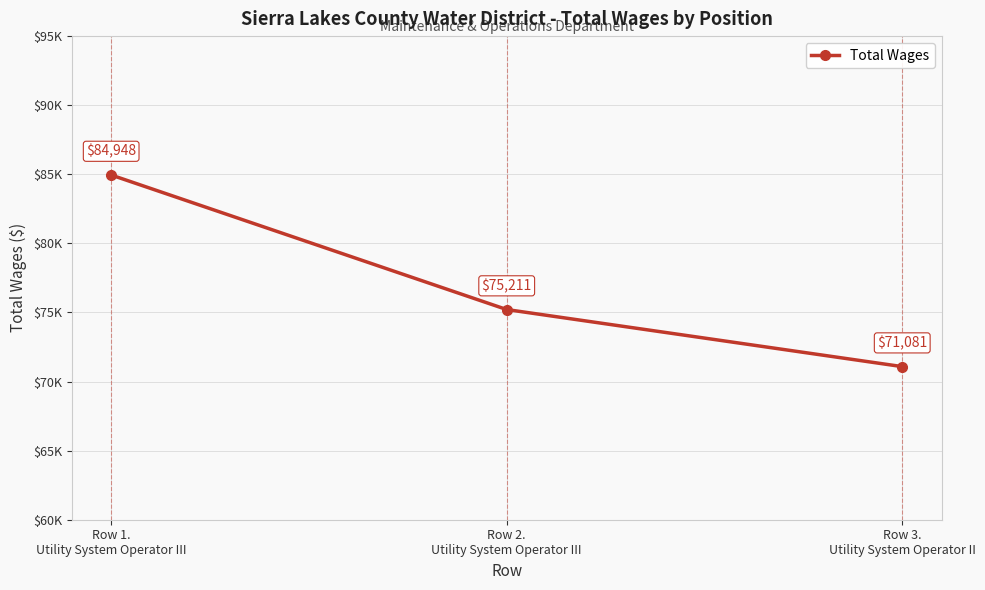

What is the approximate value at Row 1.
Utility System Operator III, to the nearest 100?

84900